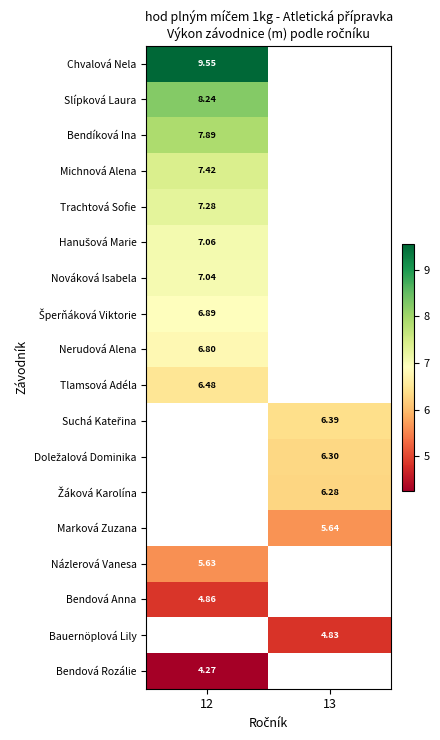

Is the value of Bendová Rozálie at 12 greater than the value of Bendíková Ina at 12?

No